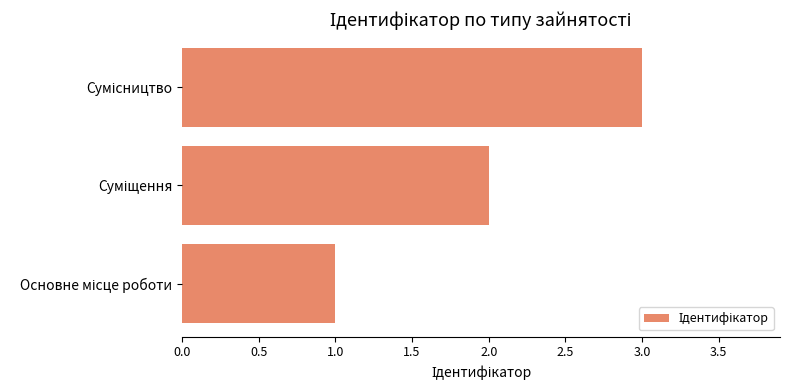

What is the smallest value displayed?

1